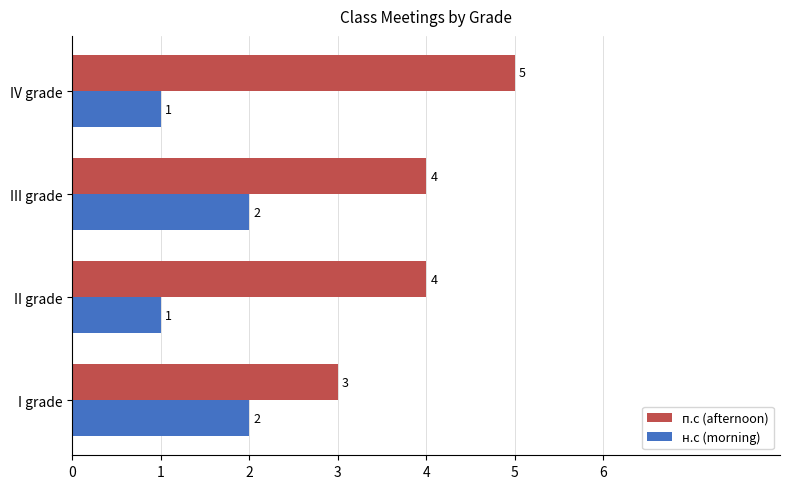

What is the highest value of the п.с (afternoon) series?

5